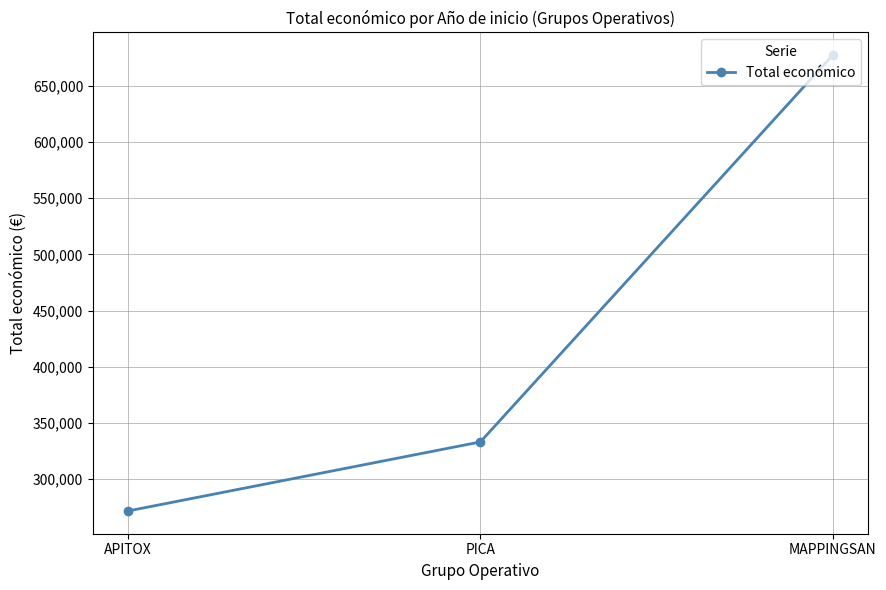

Which has a higher value, MAPPINGSAN or APITOX?

MAPPINGSAN